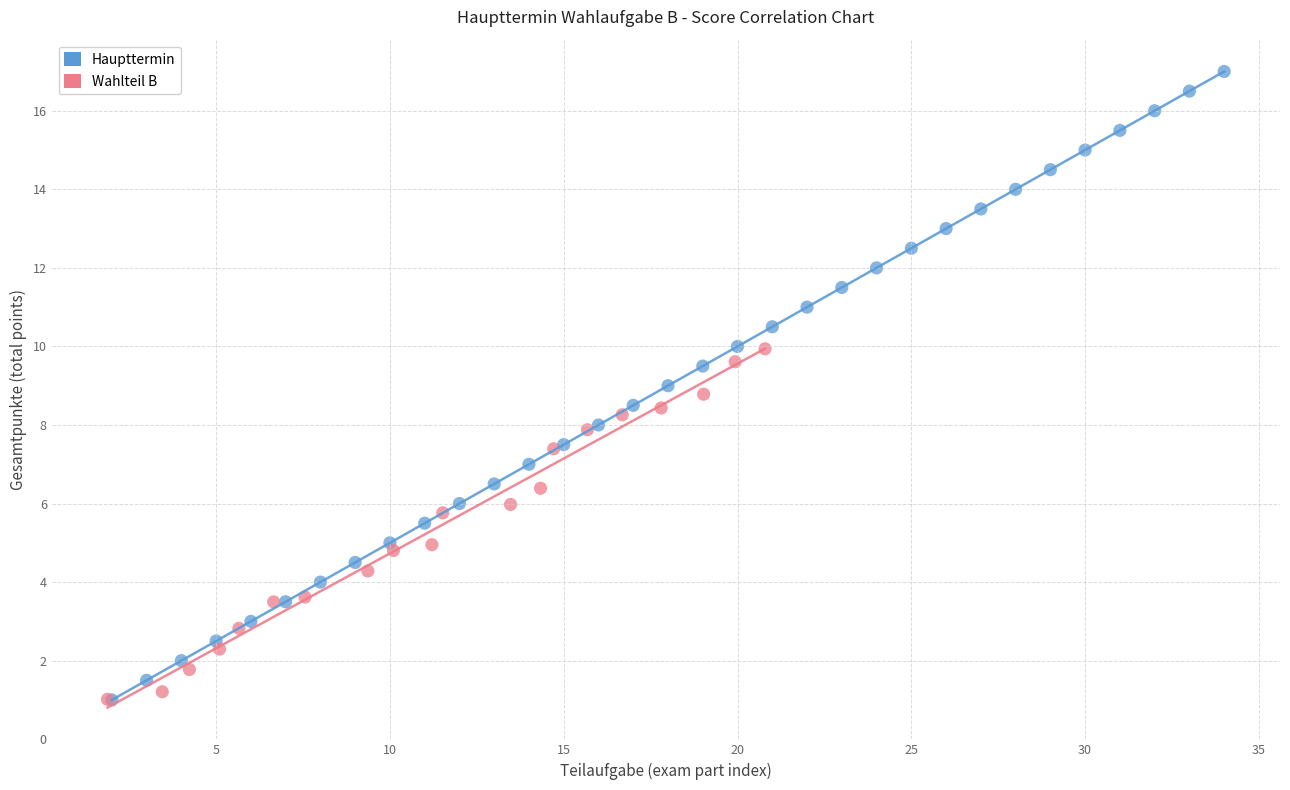

Which series has the widest spread of Y values?

Haupttermin